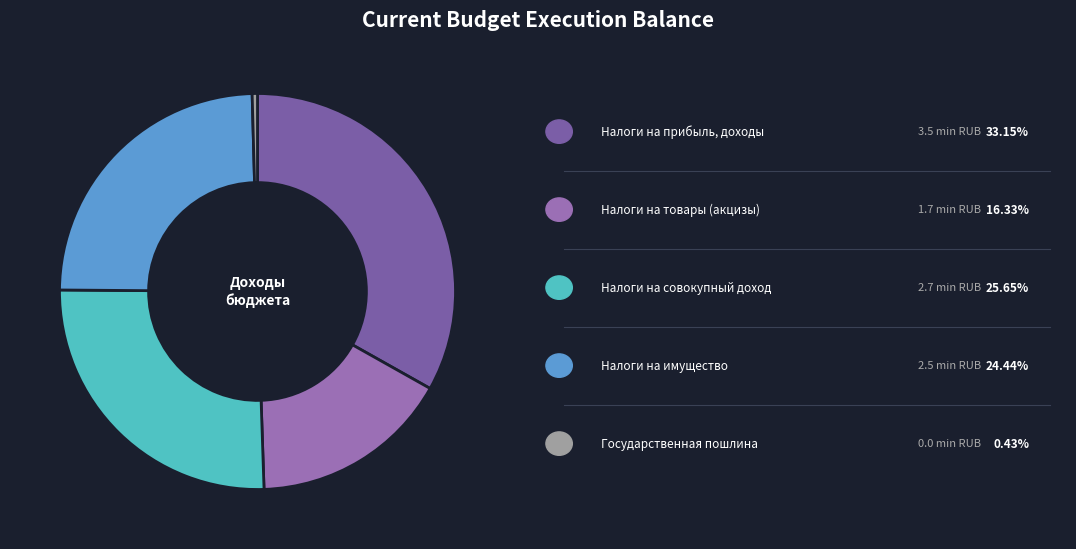

To the nearest percent, what is the difference between the largest and smallest slice percentages?

33%